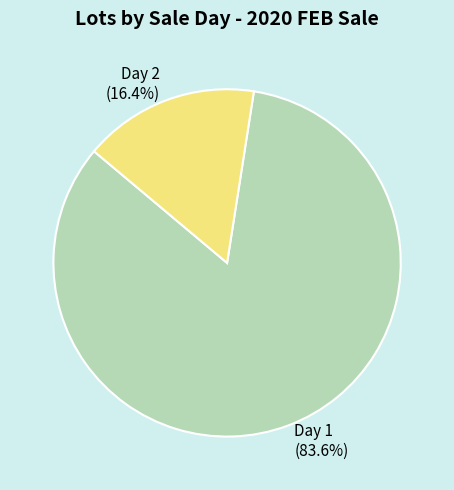

Which category has the biggest portion of the pie?

Day 1